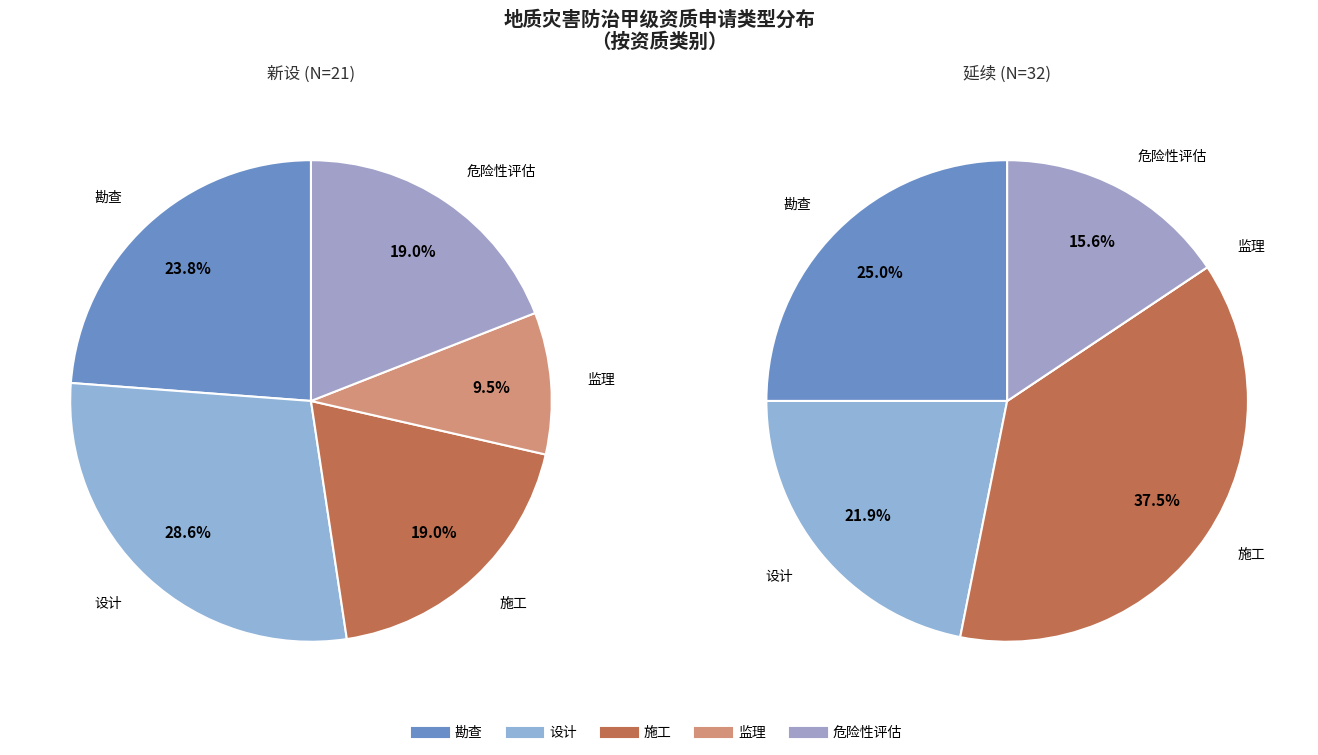

True or false: 6 accounts for 17% of the total.

False